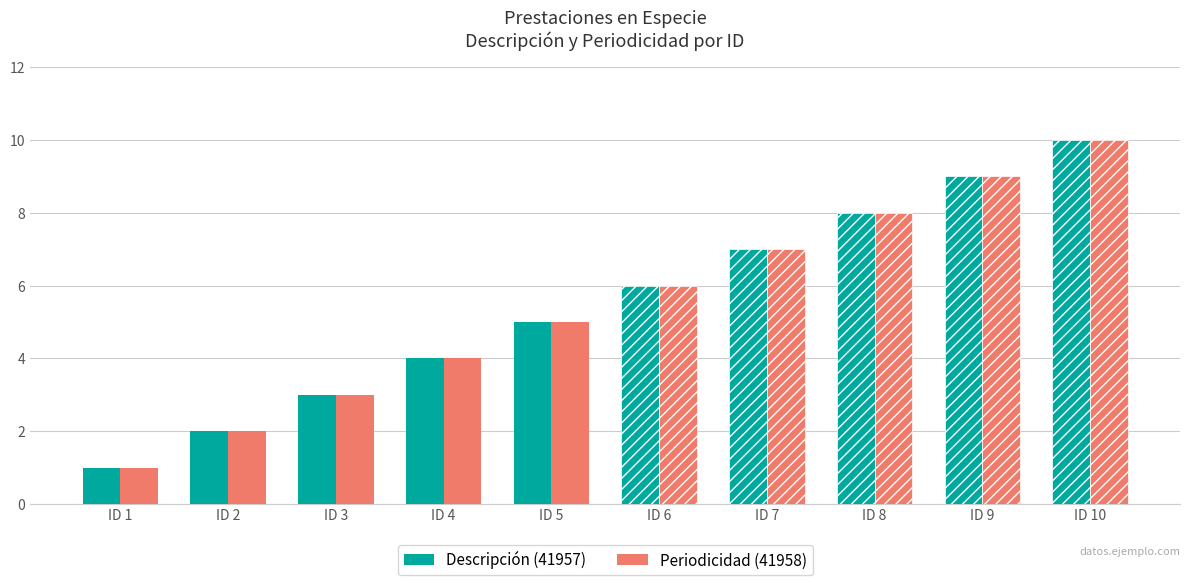

The Periodicidad (41958) series shows 2 at ID 3. True or false?

False